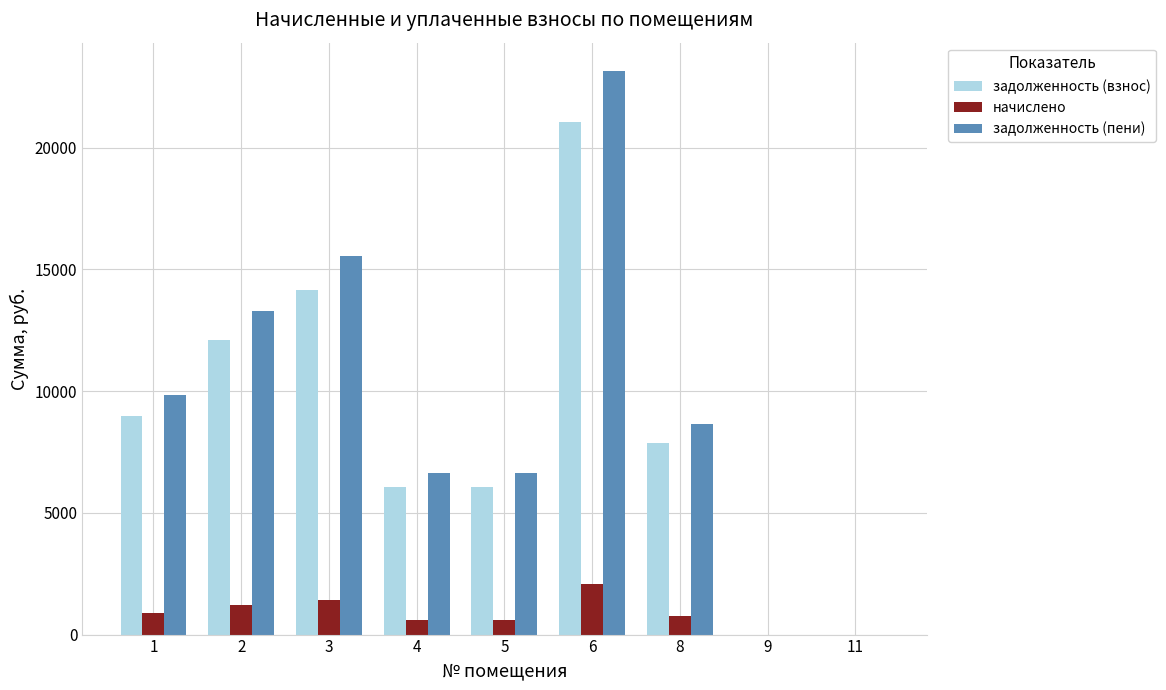

Reading left to right, list all the values displayed in this chart.

задолженность (взнос): 1=8957.8	2=12100.8	3=14143.7	4=6050.4	5=6050.4	6=21058.3	8=7857.6	9=0.0	11=0.0
начислено: 1=889.2	2=1201.2	3=1404.0	4=600.6	5=600.6	6=2090.4	8=780.0	9=0.0	11=0.0
задолженность (пени): 1=9847.0	2=13302.0	3=15547.7	4=6651.0	5=6651.0	6=23148.7	8=8637.6	9=0.0	11=0.0